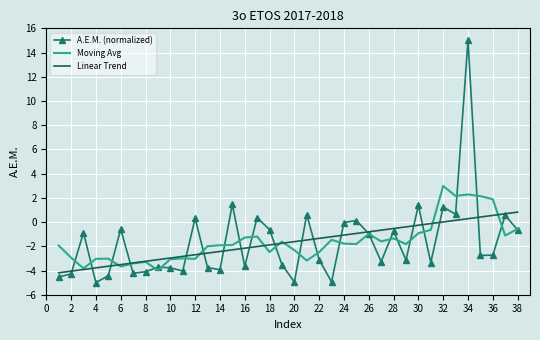

What are all the series names shown in the legend?

A.E.M. (normalized), Moving Avg, Linear Trend